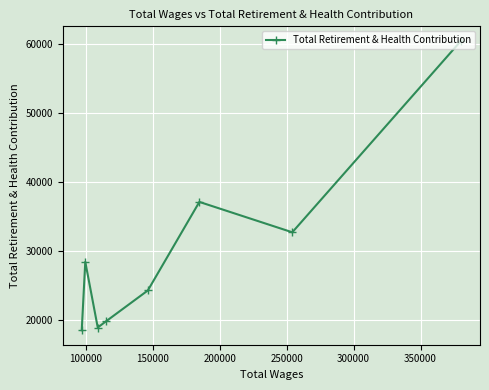

How many lines are shown in the chart?

1